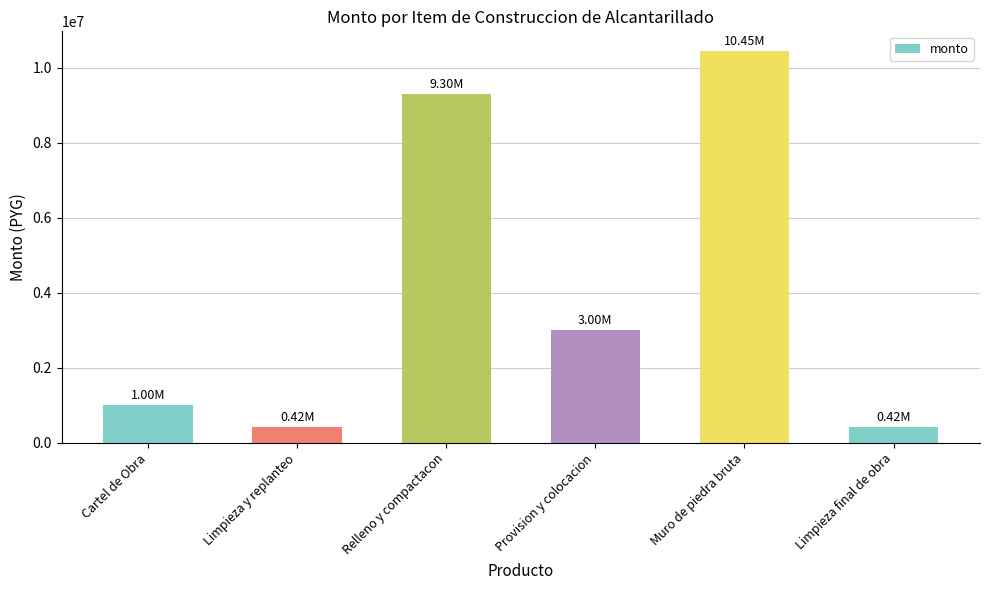

What is the sum of all values?

24590000